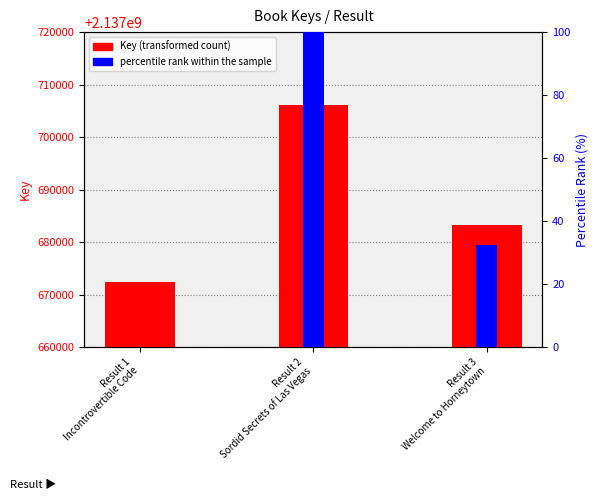

At which label is percentile rank within the sample closest to 50?

Result 3
Welcome to Horneytown